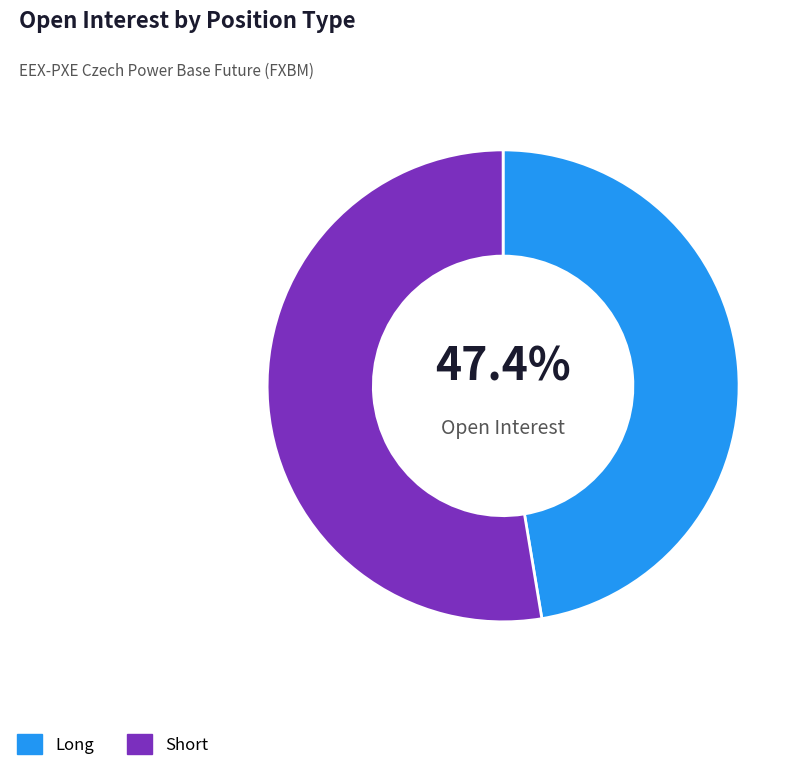

What is the majority slice?

Short